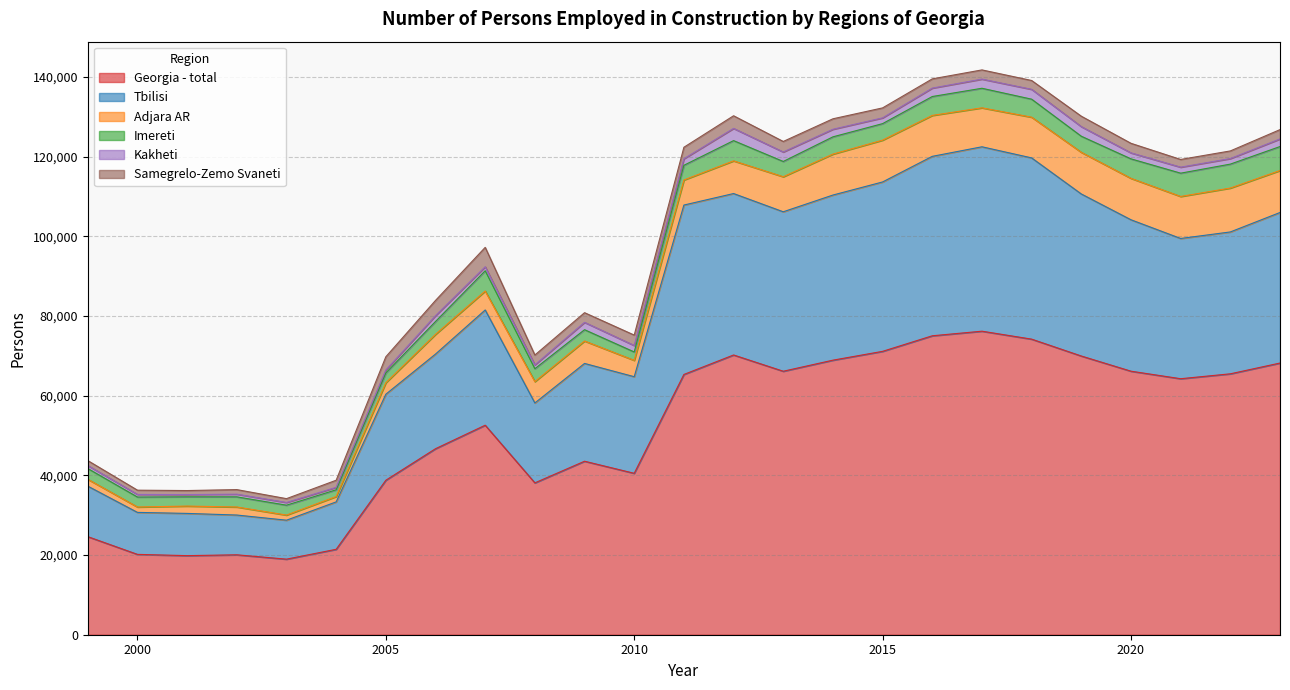

What is the lowest value of the Tbilisi series?

9778